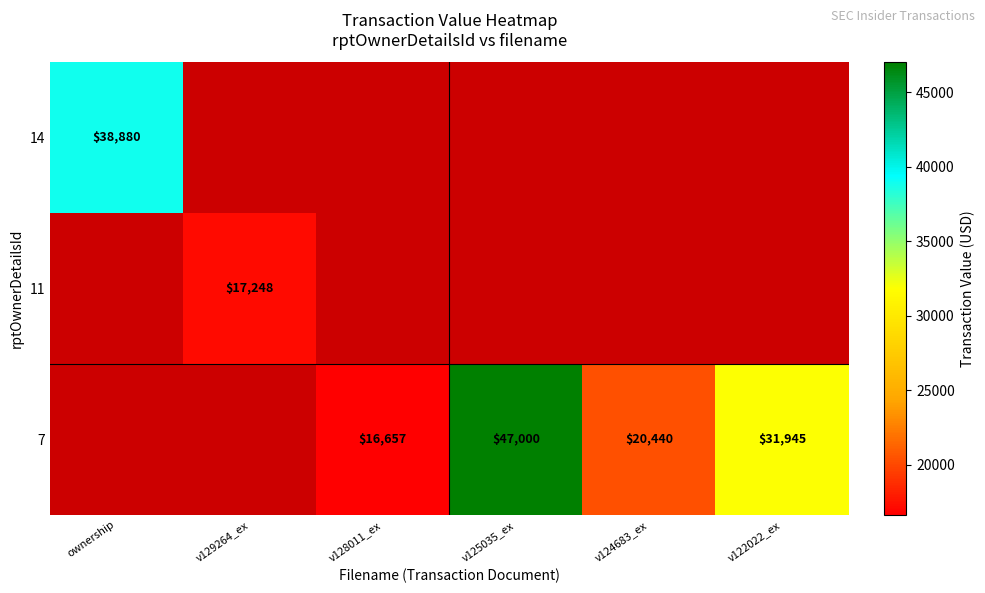

Is it true that 7 equals 47000 at v125035_ex?

True